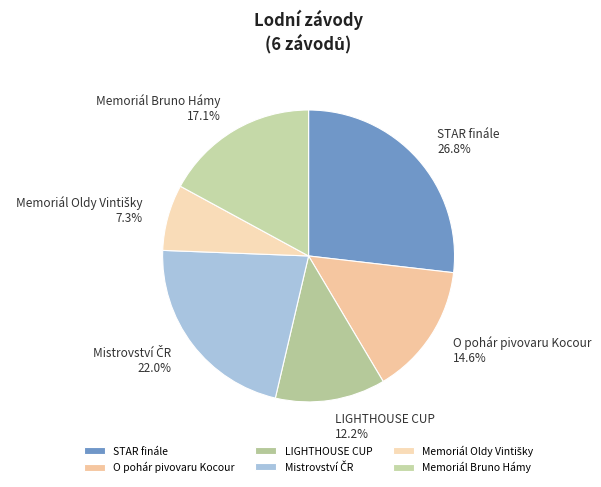

What is the largest slice in the pie chart?

STAR finále